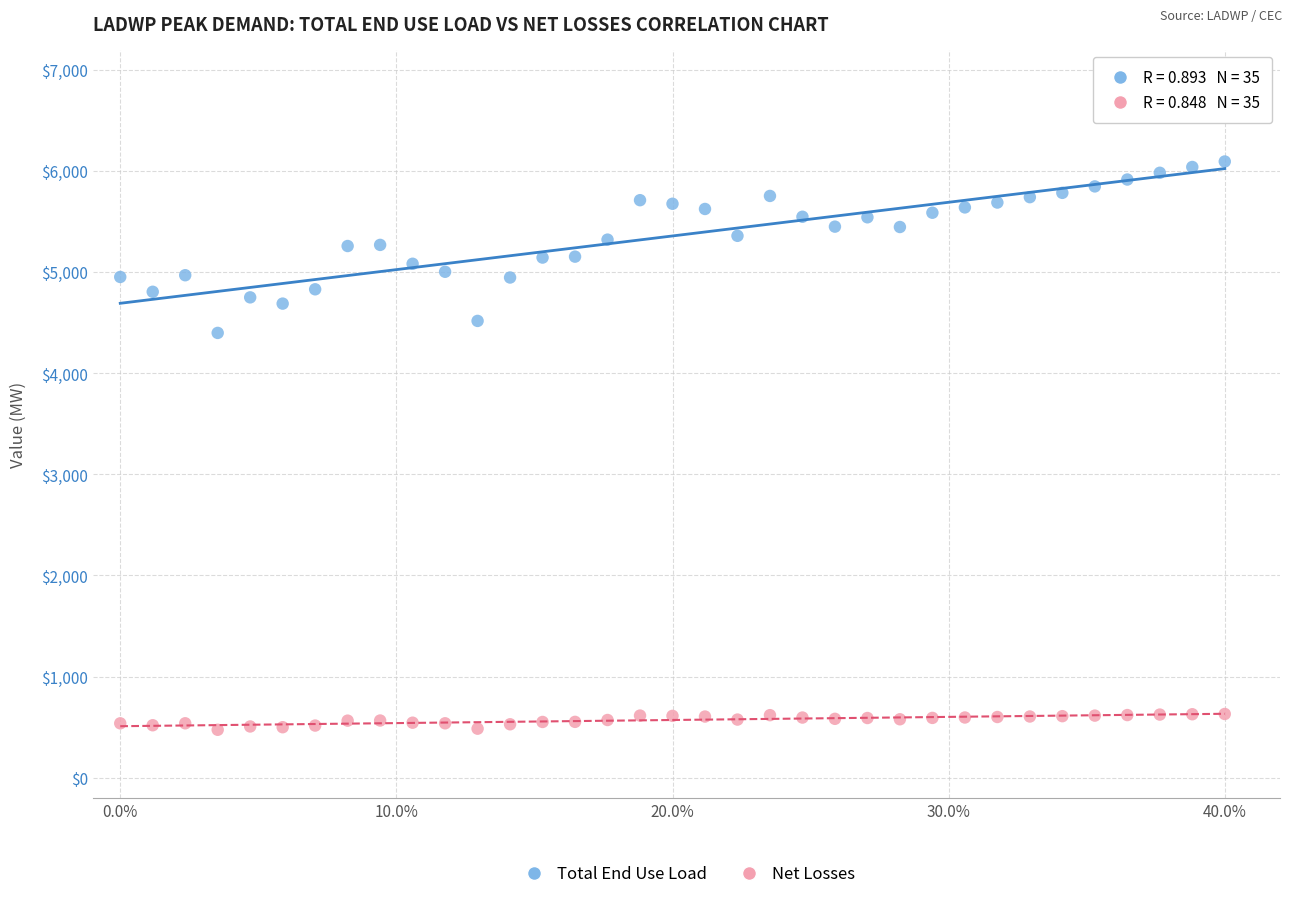

Which series has the widest spread of Y values?

Total End Use Load